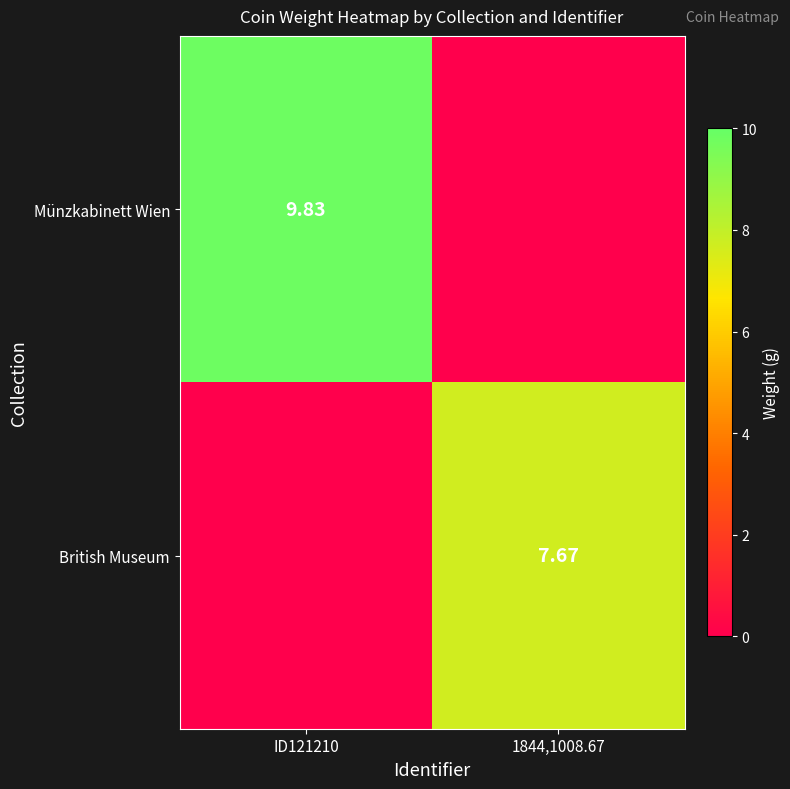

Which category has the highest value in the British Museum series?

1844,1008.67